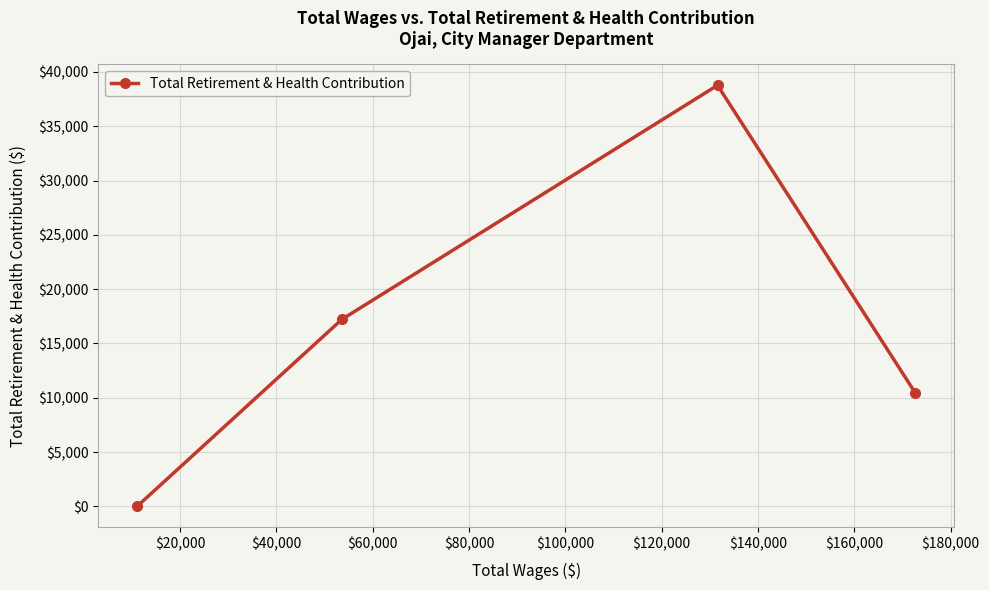

What is the average value?

16613